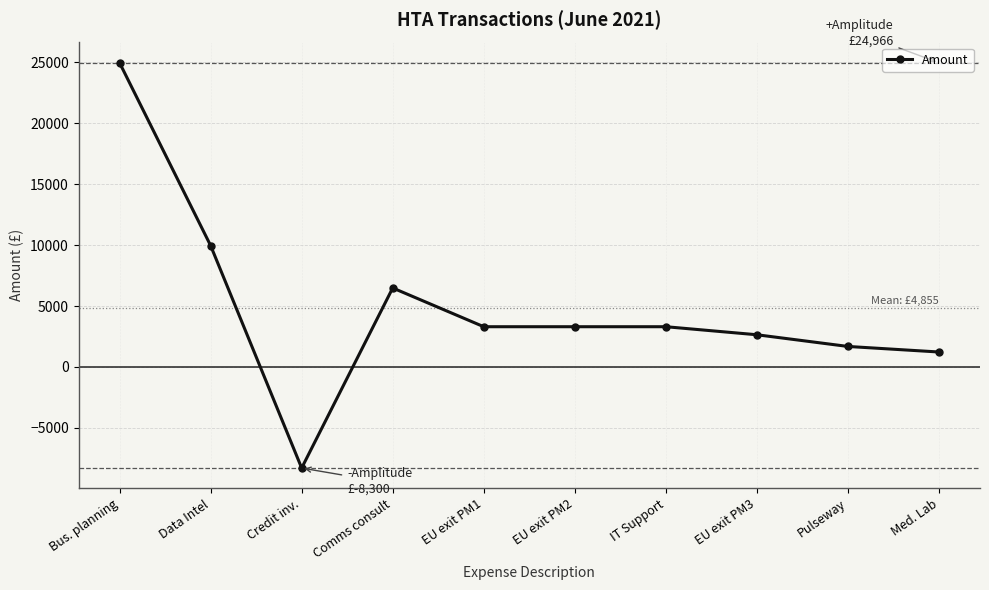

What is the greatest value displayed?

24966